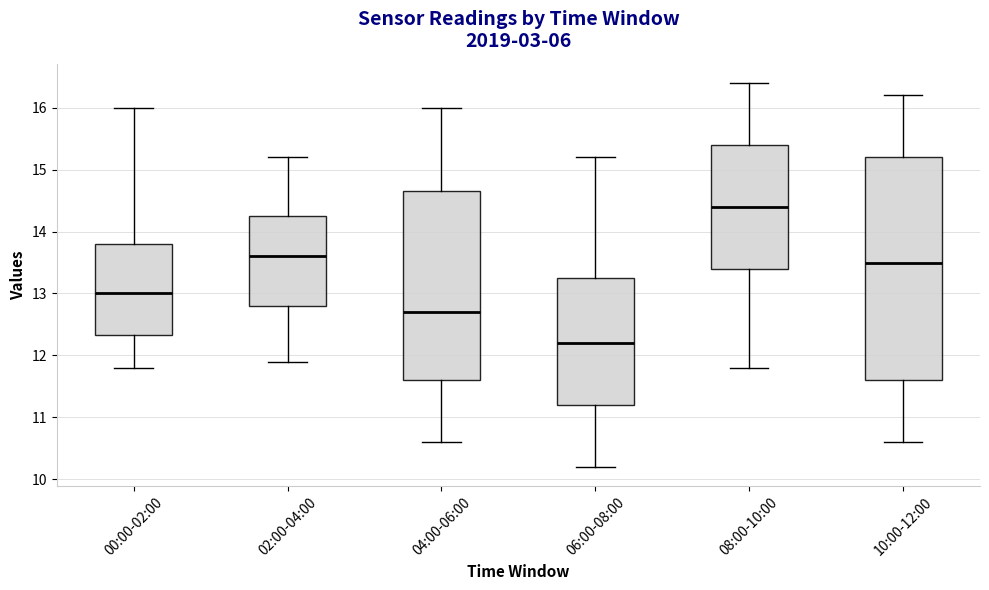

Where does the lower whisker of the box for 04:00-06:00 end on the y-axis? The values are not printed on the chart, so give them approximately, as read against the axis.

10.6